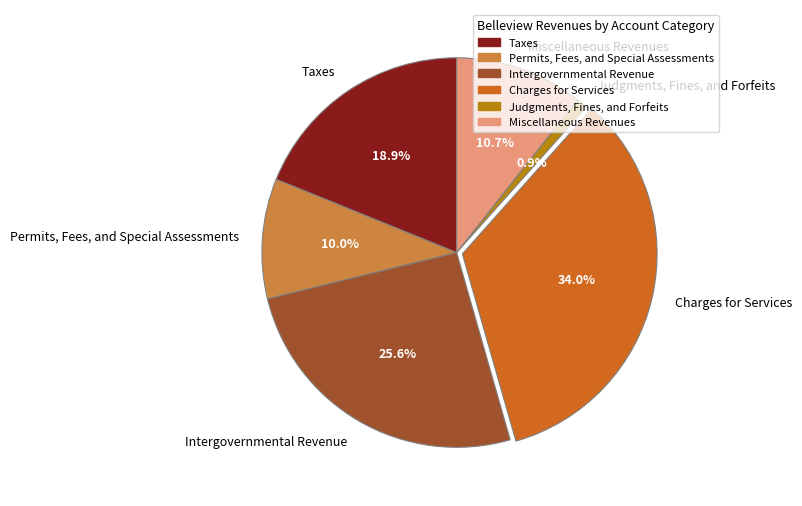

What percentage is the Taxes slice, to the nearest percent?

19%